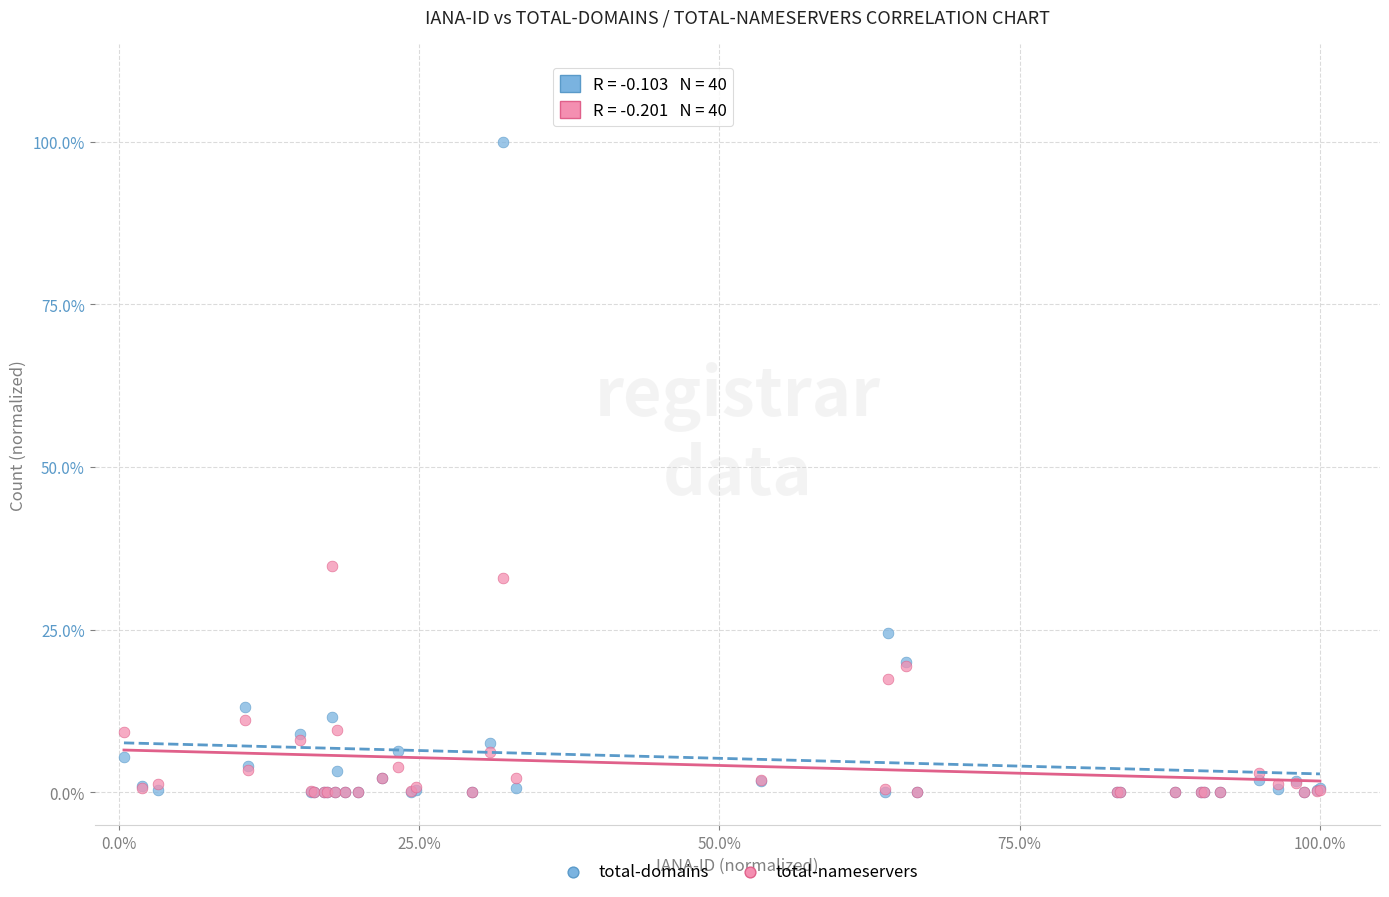

What are all the series names shown in the legend?

total-domains, total-nameservers